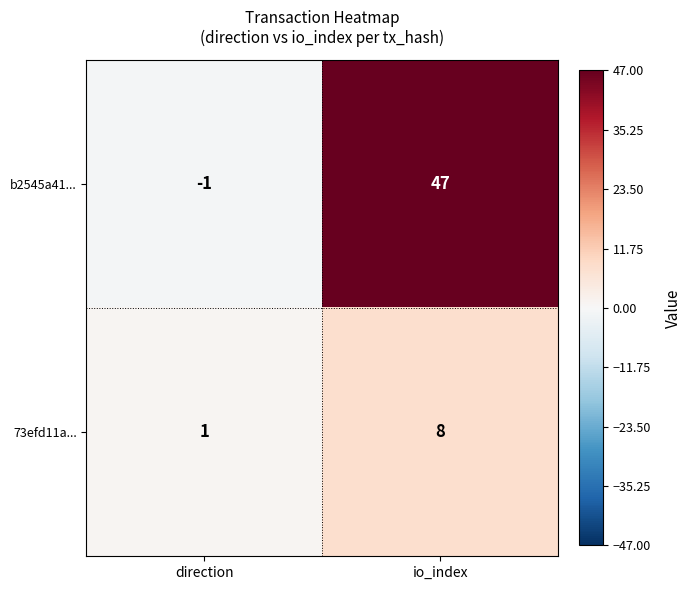

What is the average value of the b2545a41... series?

23